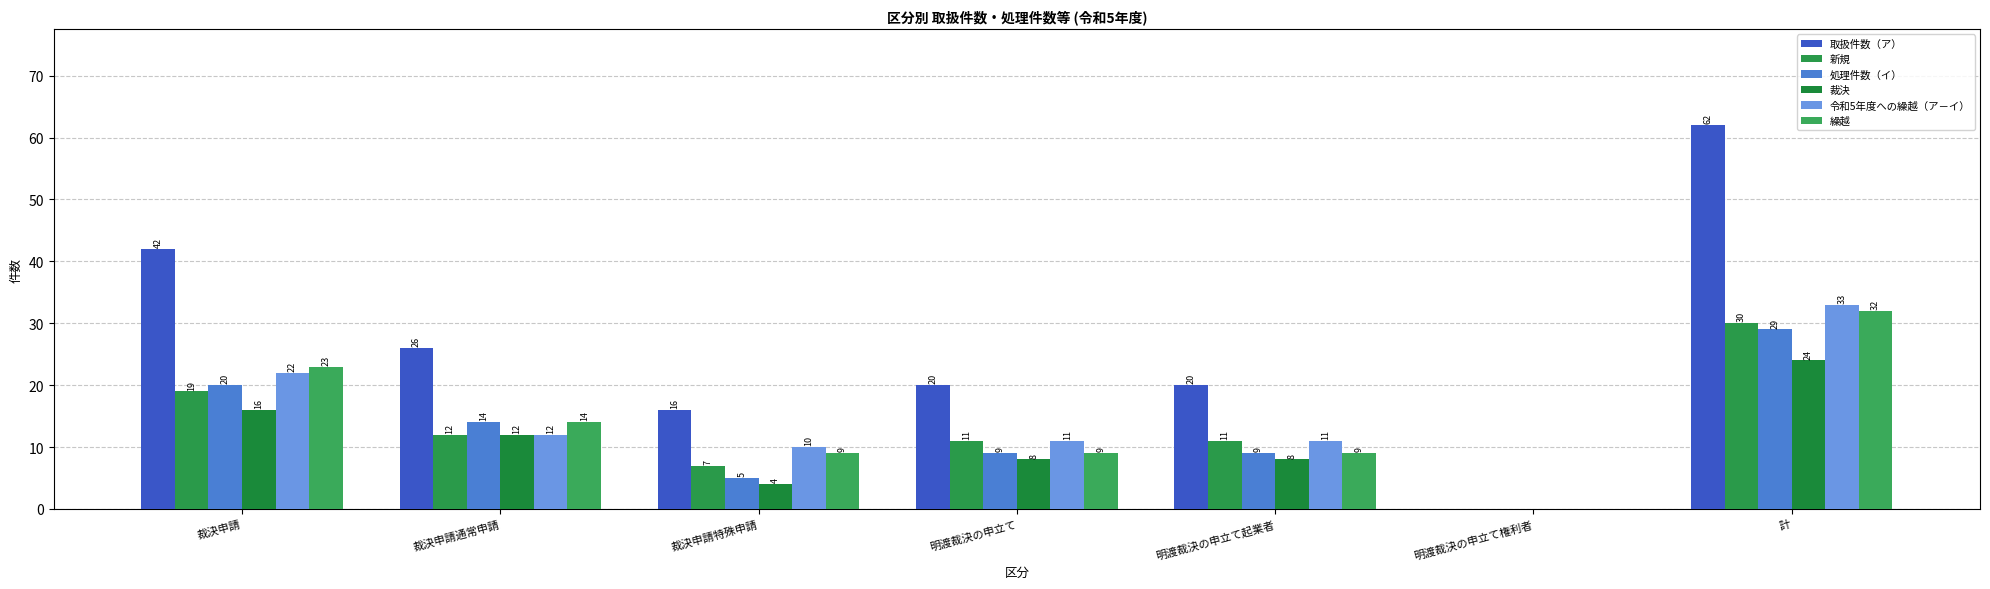

What position from the left is 裁決申請通常申請?

2